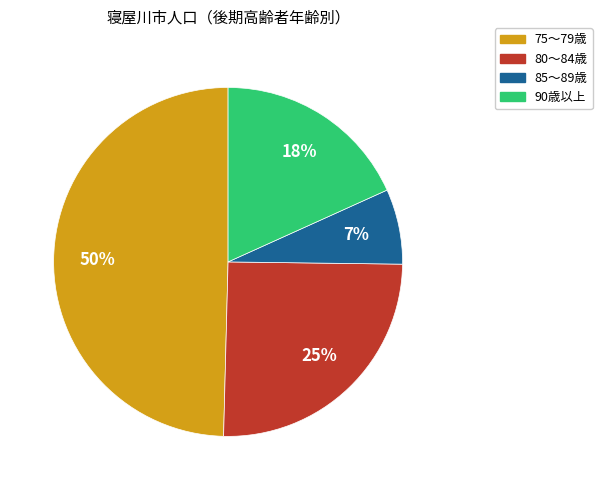

To the nearest percent, what is the difference between the largest and smallest slice percentages?

43%